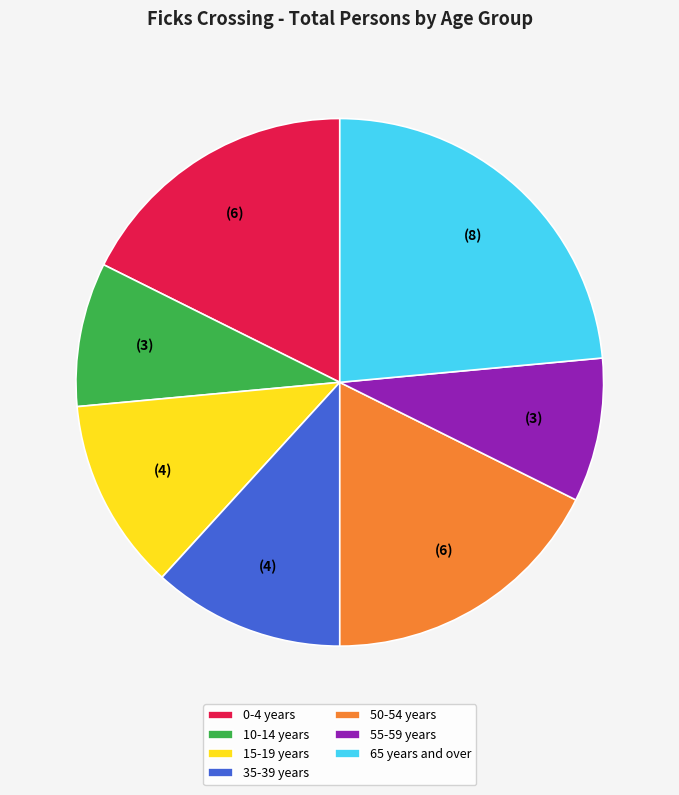

Do 15-19 years and 55-59 years together represent more than half of the pie?

No